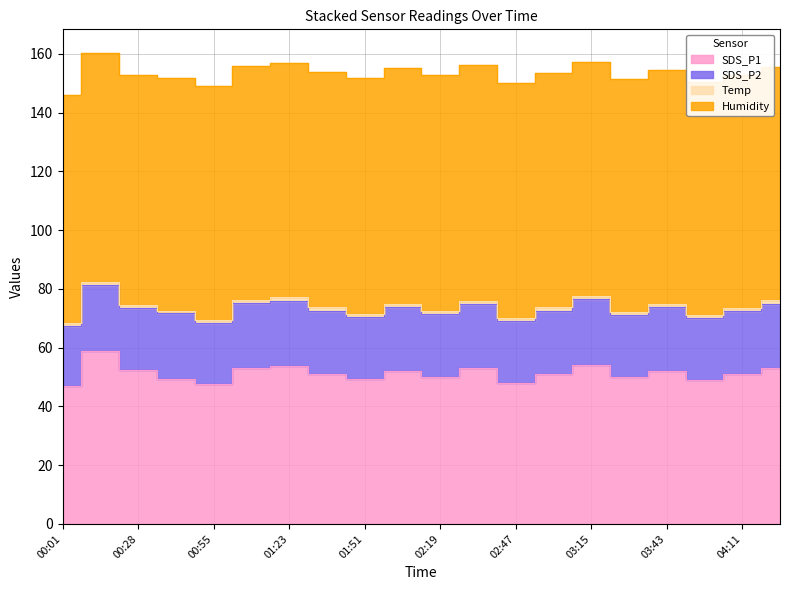

Is the value of SDS_P1 at 03:29 greater than the value of Temp at 02:19?

Yes